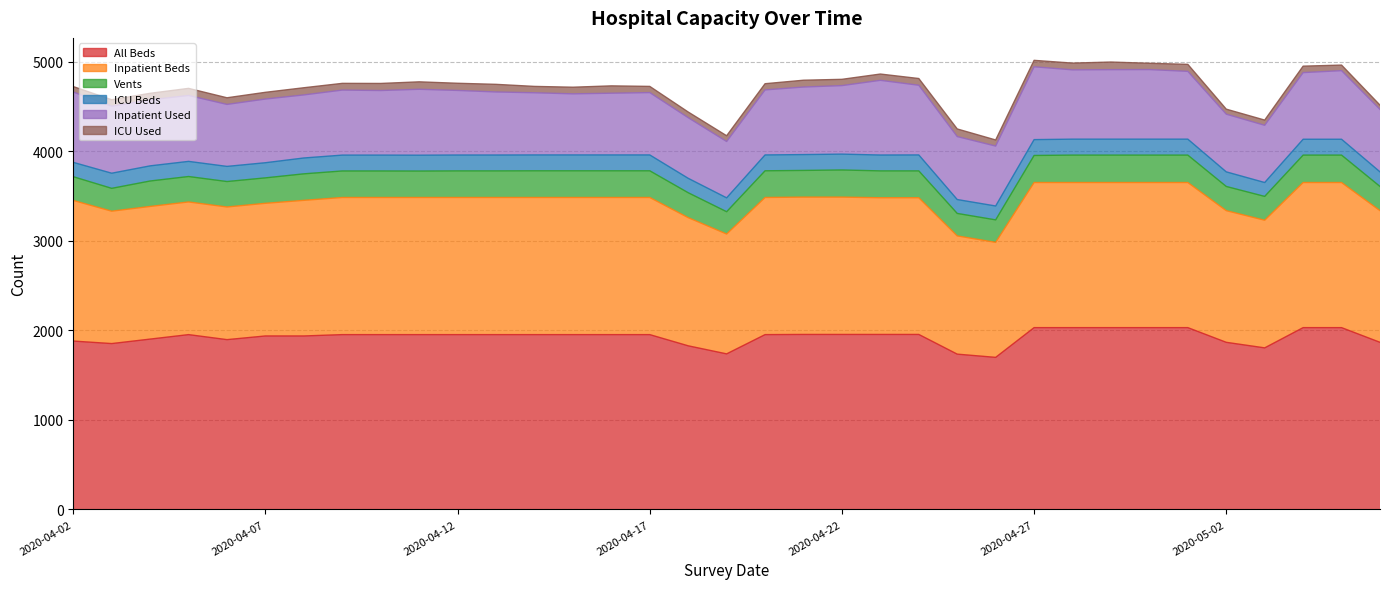

How many values in the ICU Beds series exceed 177?

5